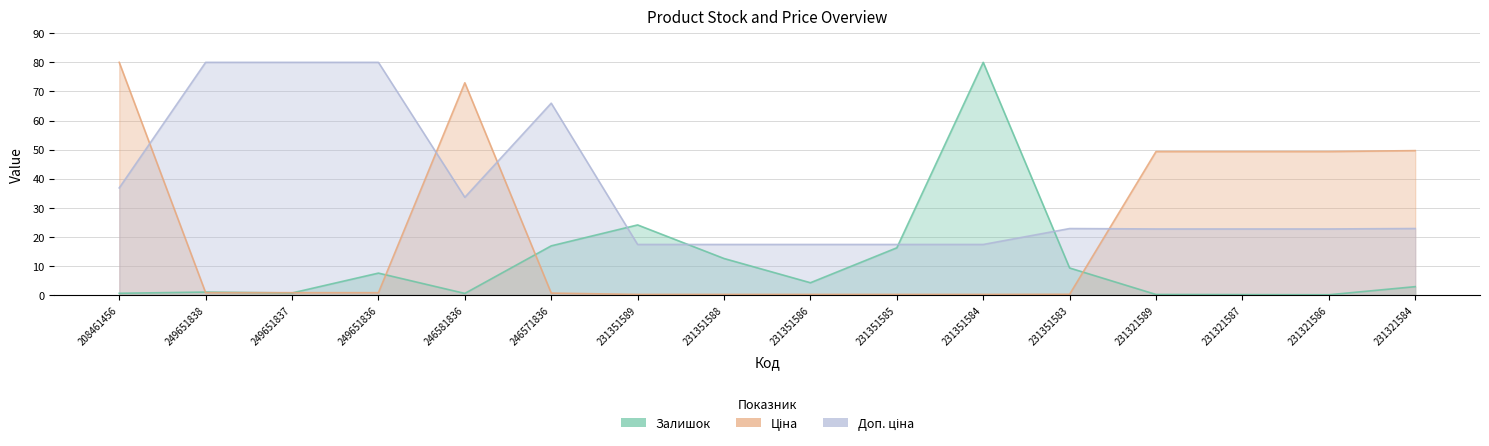

The Доп. ціна series shows 29.2 at 231351588. True or false?

False